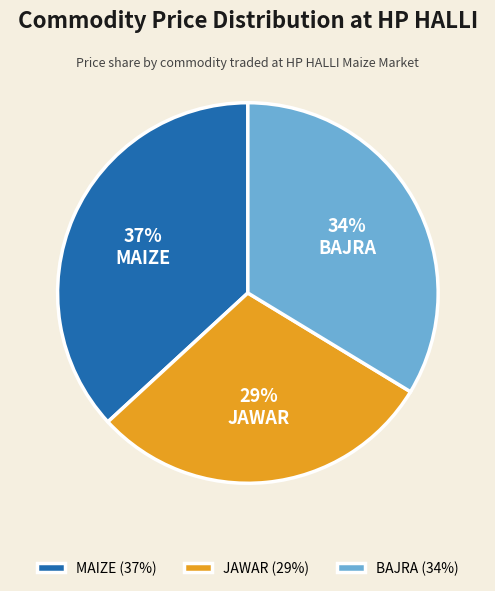

Is the sum of BAJRA and JAWAR greater than half?

Yes